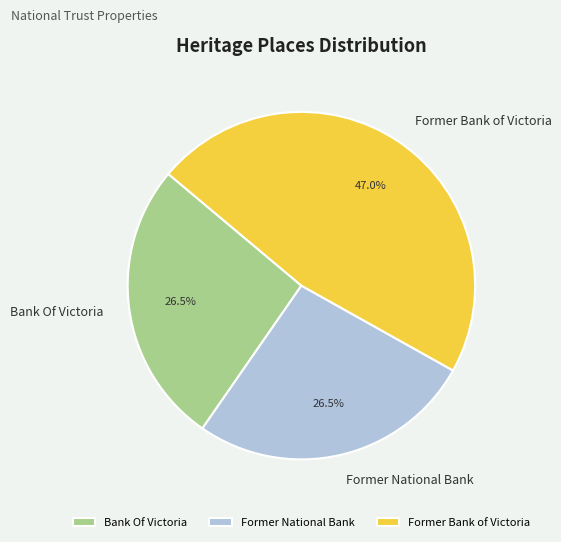

Between Former National Bank and Former Bank of Victoria, which is larger?

Former Bank of Victoria